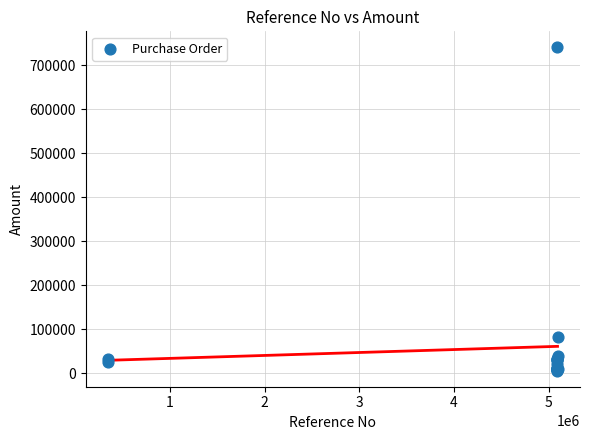

What Y value in the scatter plot is closest to 372842?

83078.4